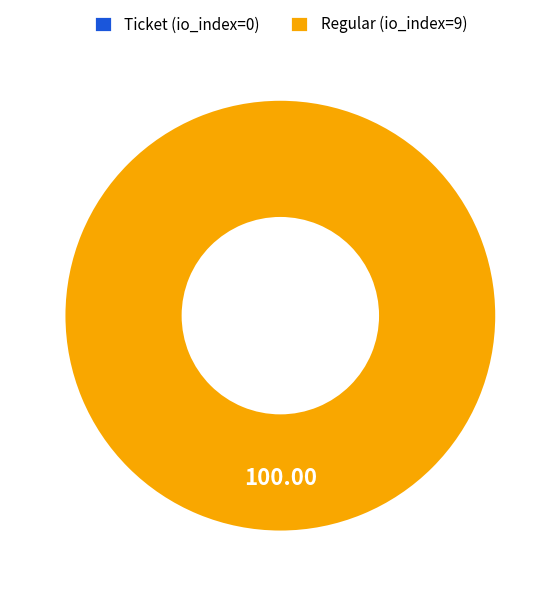

What is the largest slice in the pie chart?

Regular (io_index=9)